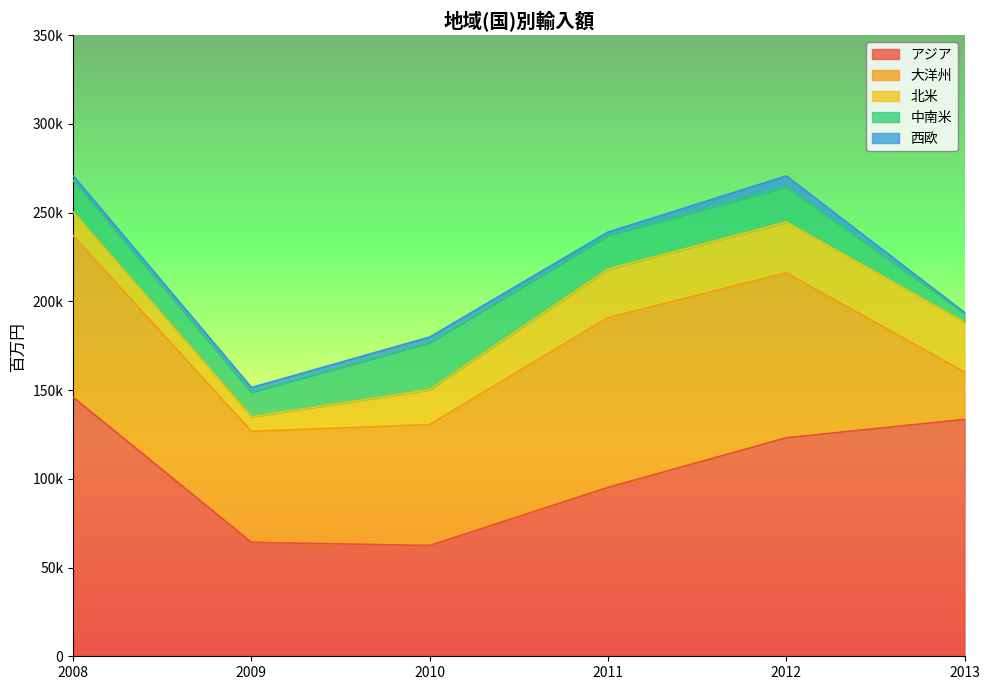

At 2013, list the series in order from largest to smallest.

アジア, 北米, 大洋州, 中南米, 西欧